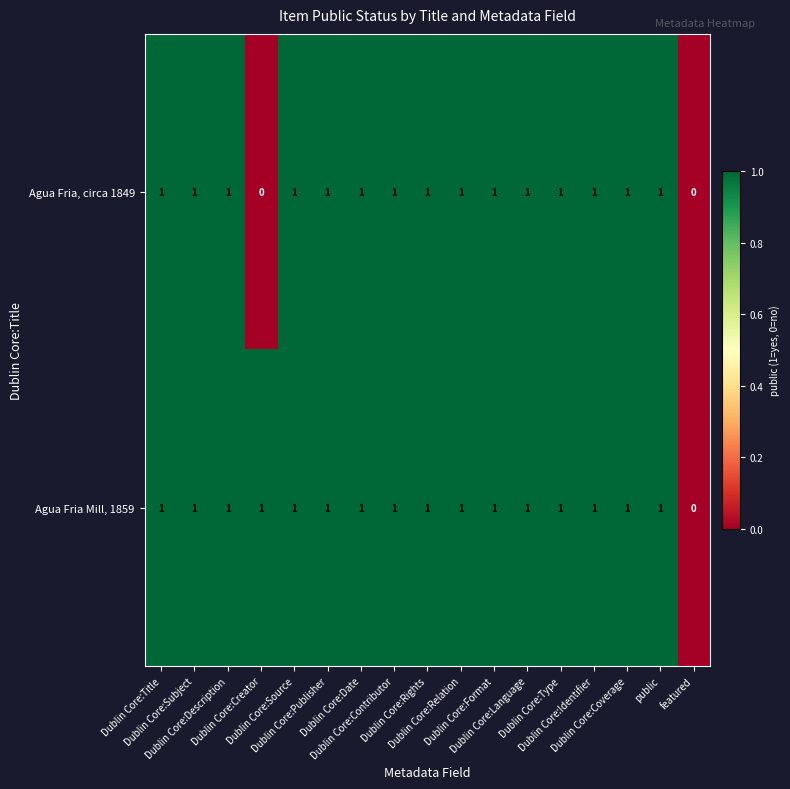

How many data points does each series have?

17